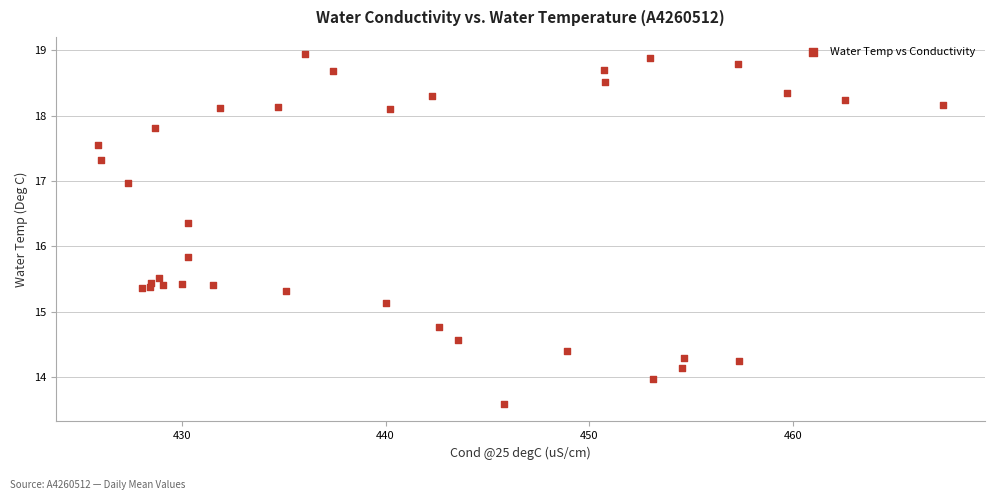

What Y value in the scatter plot is closest to 16?

15.8